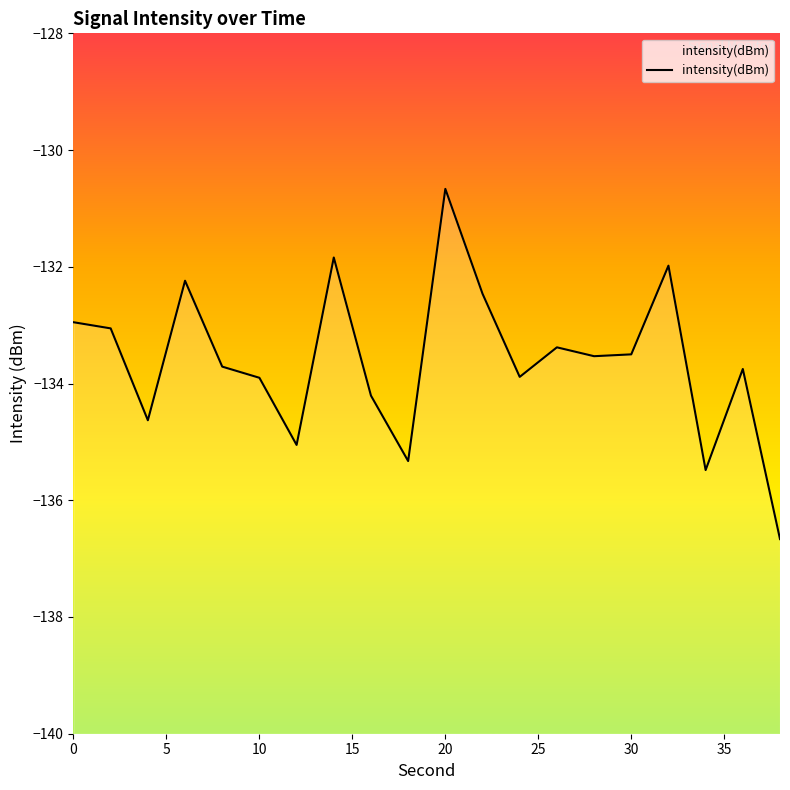

How many interior local peaks (higher than both neighbors) does the data have?

6